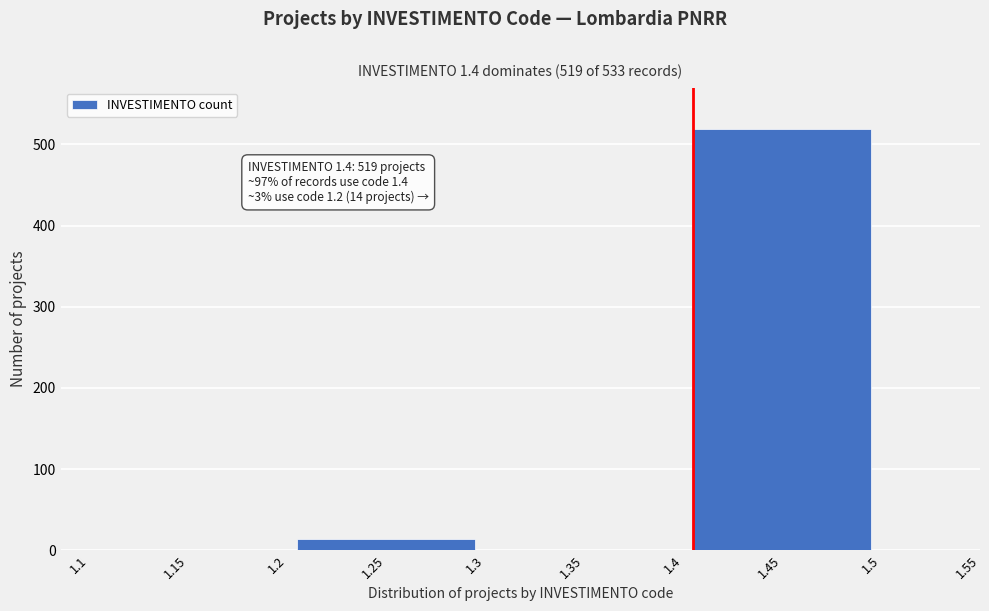

Reading right to left, what are all the values shown in this chart?

1.45=519	1.35=0	1.25=14	1.15=0